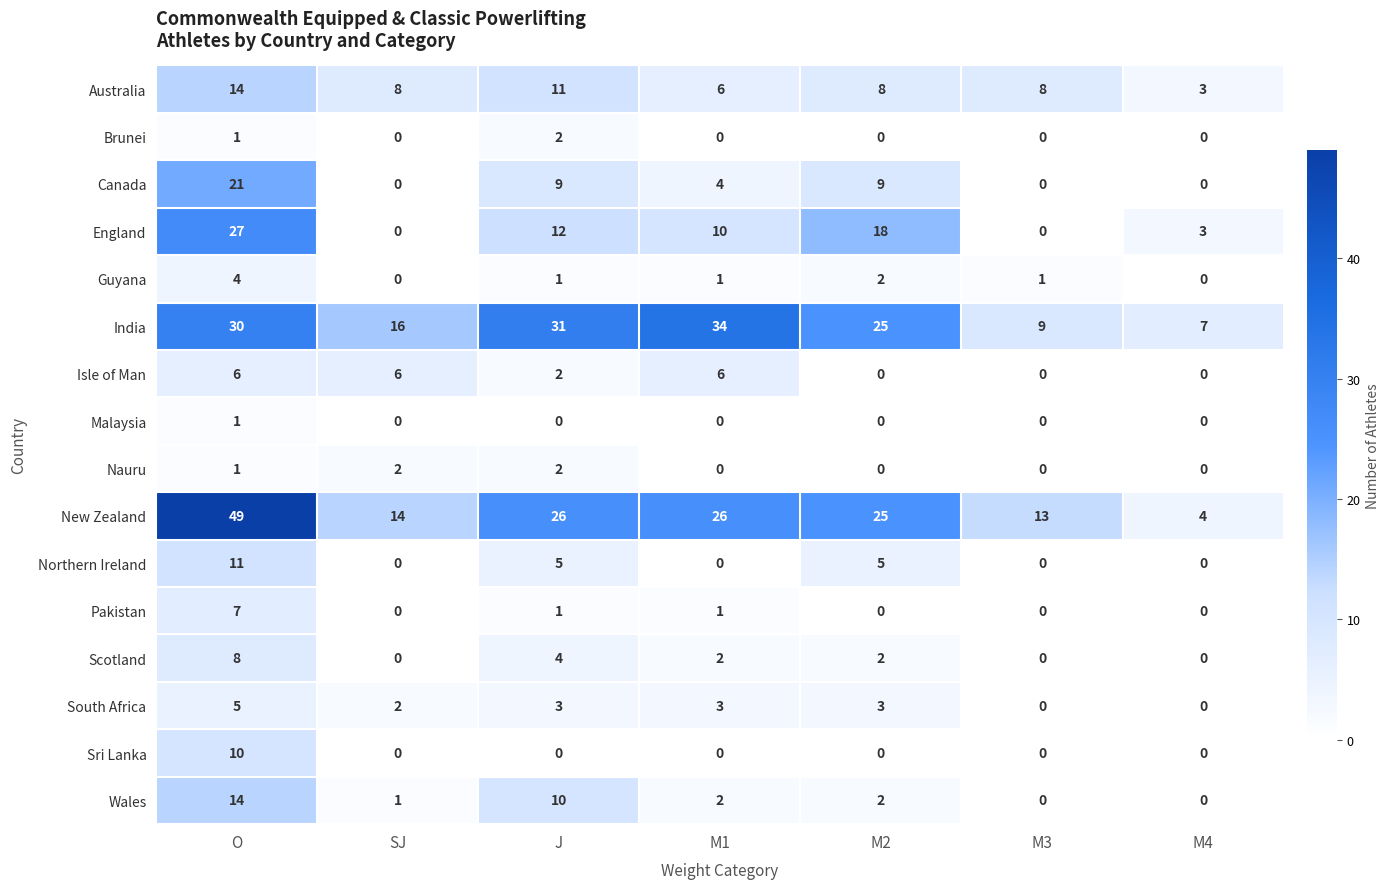

What is the total value across all series at O?

209